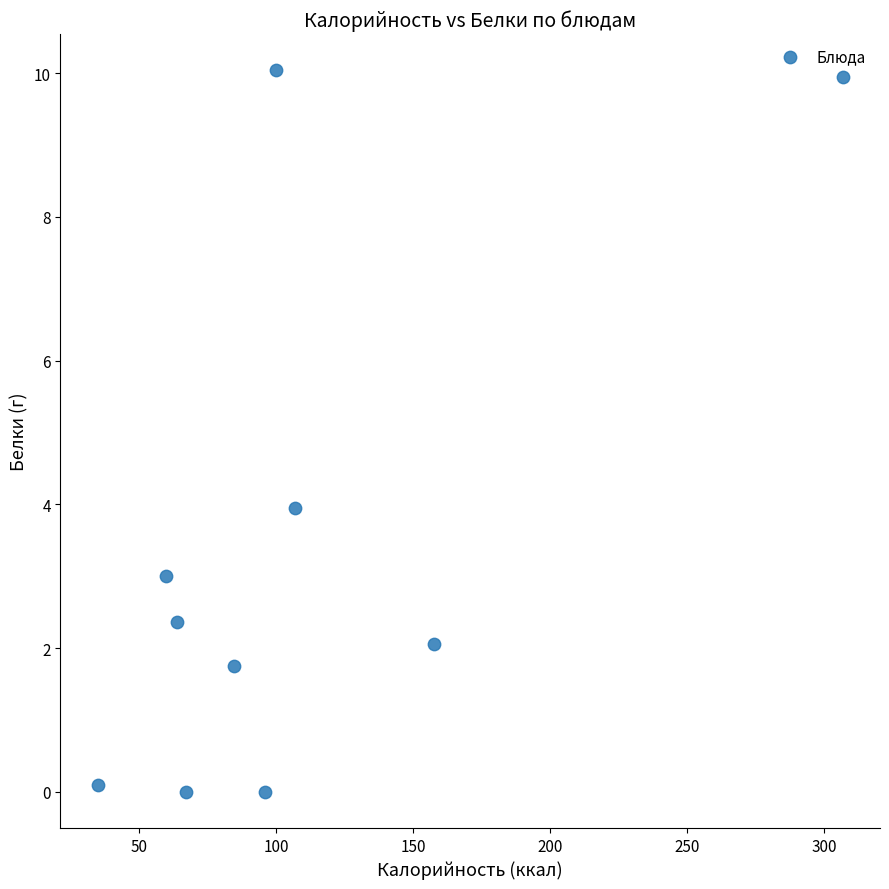

What Y value in the scatter plot is closest to 5?

4.0